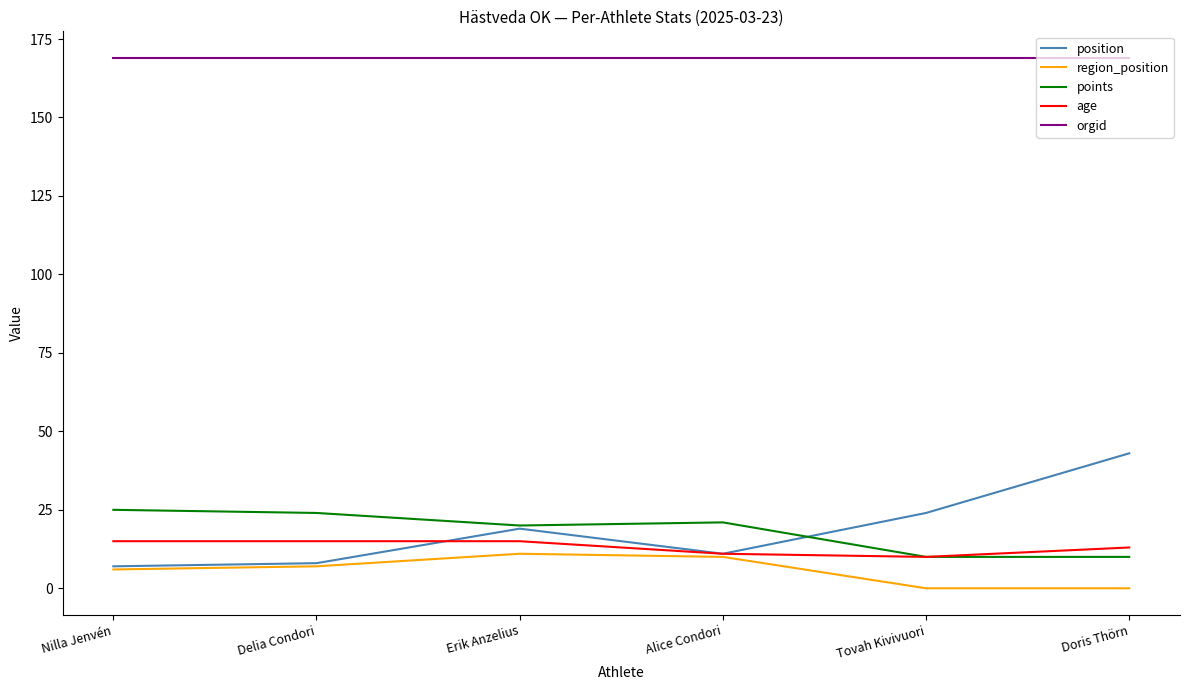

Reading left to right, list all the values displayed in this chart.

position: Nilla Jenvén=7	Delia Condori=8	Erik Anzelius=19	Alice Condori=11	Tovah Kivivuori=24	Doris Thörn=43
region_position: Nilla Jenvén=6	Delia Condori=7	Erik Anzelius=11	Alice Condori=10	Tovah Kivivuori=0	Doris Thörn=0
points: Nilla Jenvén=25	Delia Condori=24	Erik Anzelius=20	Alice Condori=21	Tovah Kivivuori=10	Doris Thörn=10
age: Nilla Jenvén=15	Delia Condori=15	Erik Anzelius=15	Alice Condori=11	Tovah Kivivuori=10	Doris Thörn=13
orgid: Nilla Jenvén=169	Delia Condori=169	Erik Anzelius=169	Alice Condori=169	Tovah Kivivuori=169	Doris Thörn=169